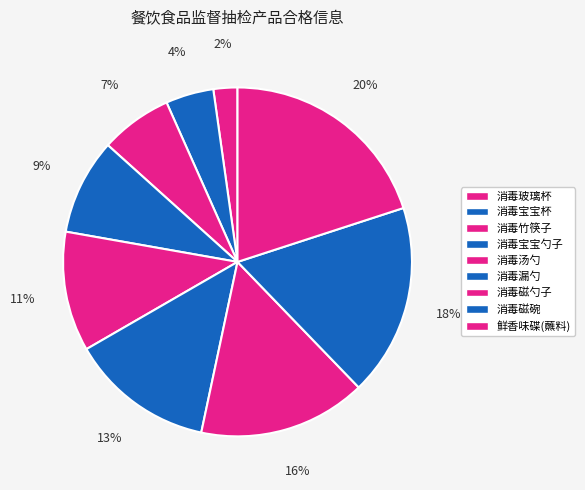

How many slices are in this pie chart?

9